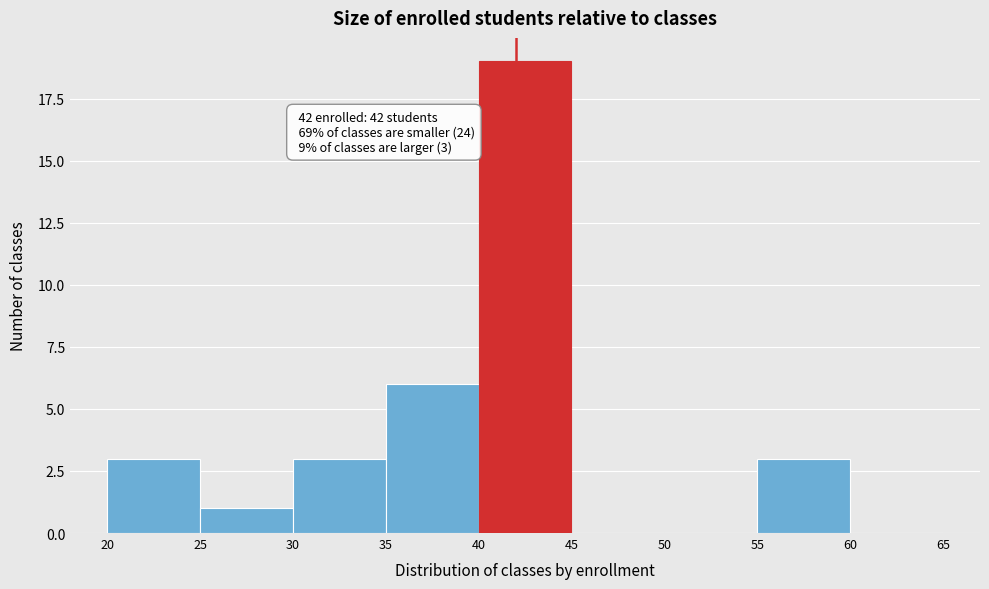

Which range on the x-axis has the tallest bar?

40 to 45